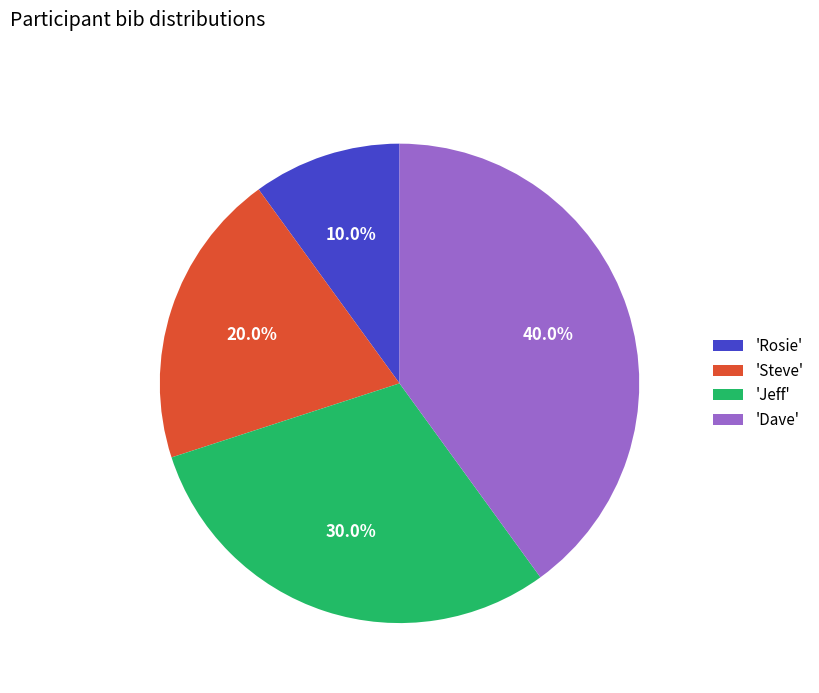

What percentage do 'Jeff' and 'Dave' together represent?

70.0%